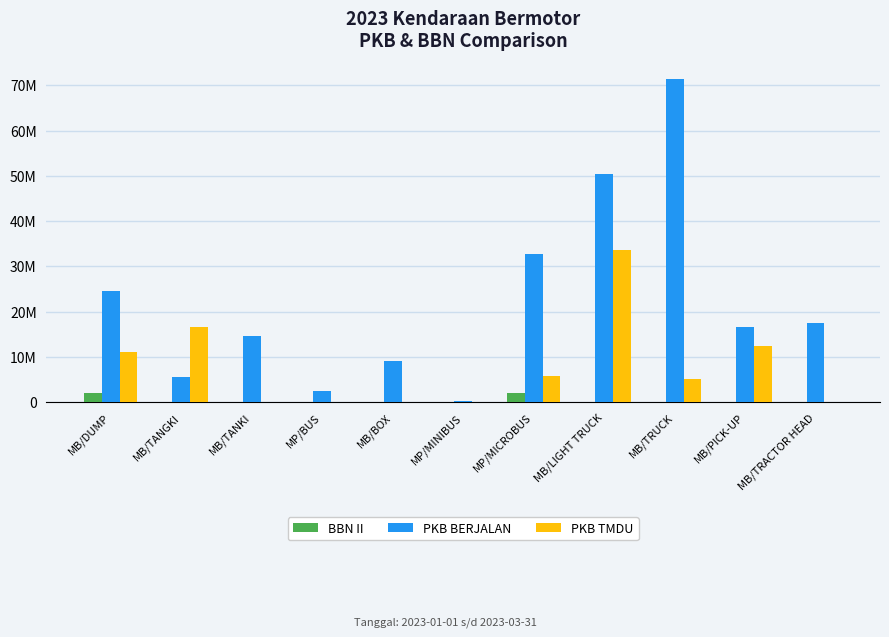

What are all the series names shown in the legend?

BBN II, PKB BERJALAN, PKB TMDU